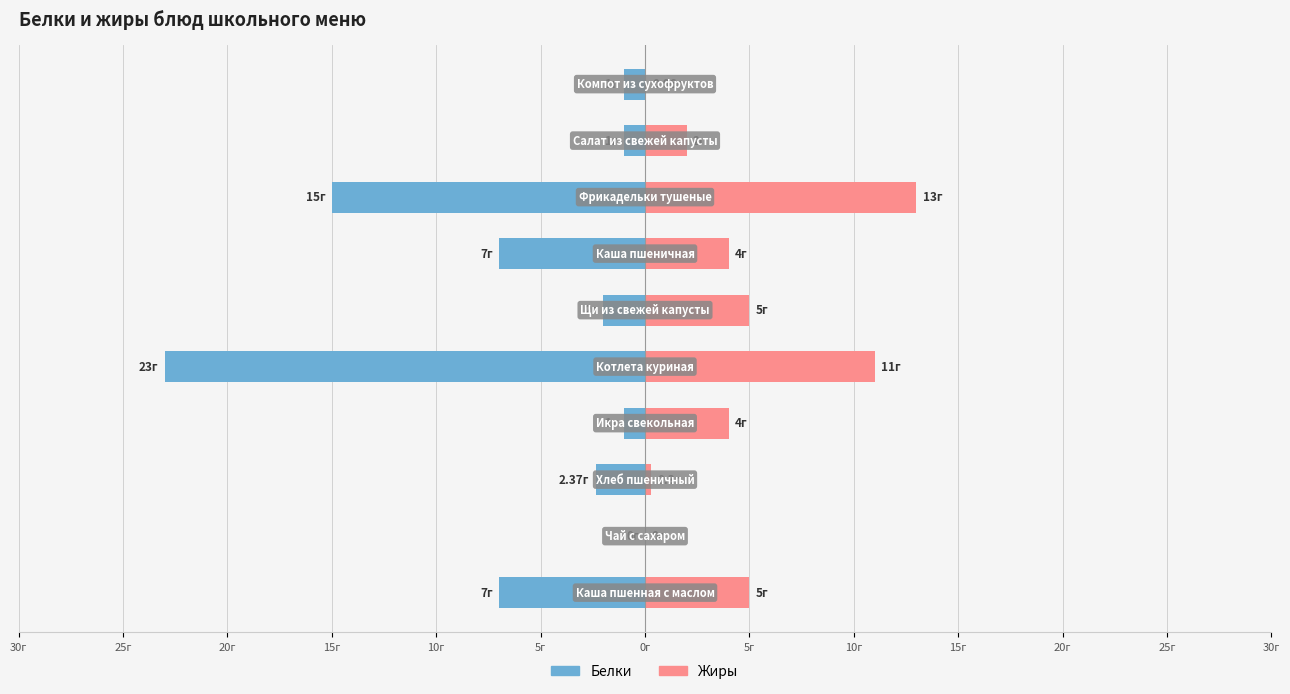

Which series changed the most between 15г and 0г?

Белки